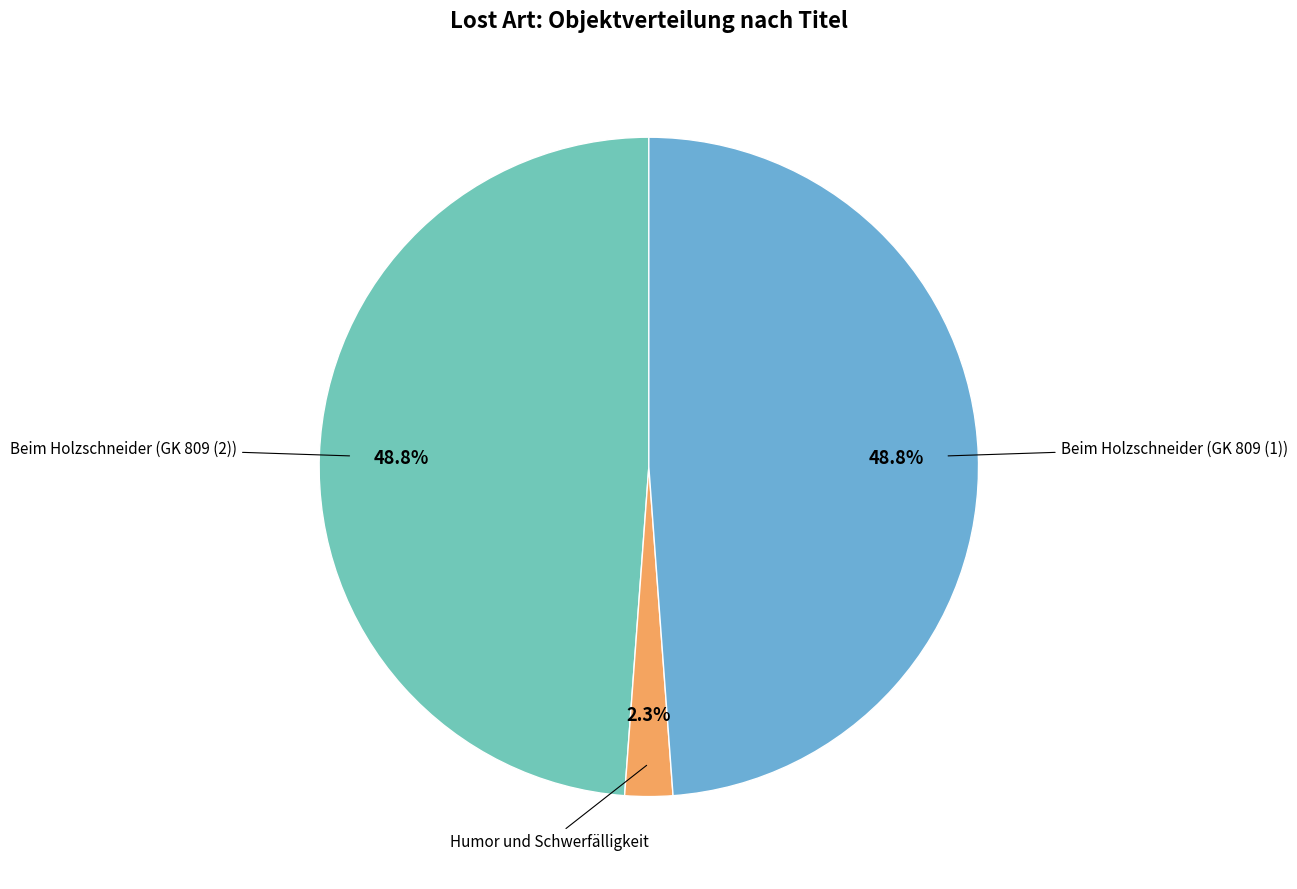

Is there any slice that represents more than half of the pie?

No